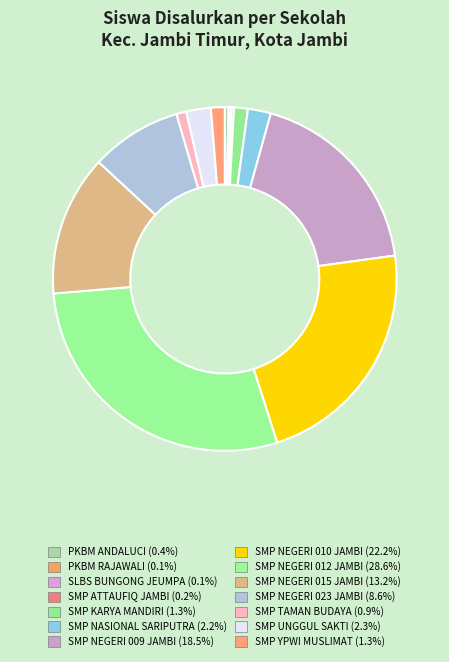

Rank the categories by value from highest to lowest.

SMP NEGERI 012 JAMBI, SMP NEGERI 010 JAMBI, SMP NEGERI 009 JAMBI, SMP NEGERI 015 JAMBI, SMP NEGERI 023 JAMBI, SMP UNGGUL SAKTI, SMP NASIONAL SARIPUTRA, SMP KARYA MANDIRI, SMP YPWI MUSLIMAT, SMP TAMAN BUDAYA, PKBM ANDALUCI, SMP ATTAUFIQ JAMBI, PKBM RAJAWALI, SLBS BUNGONG JEUMPA